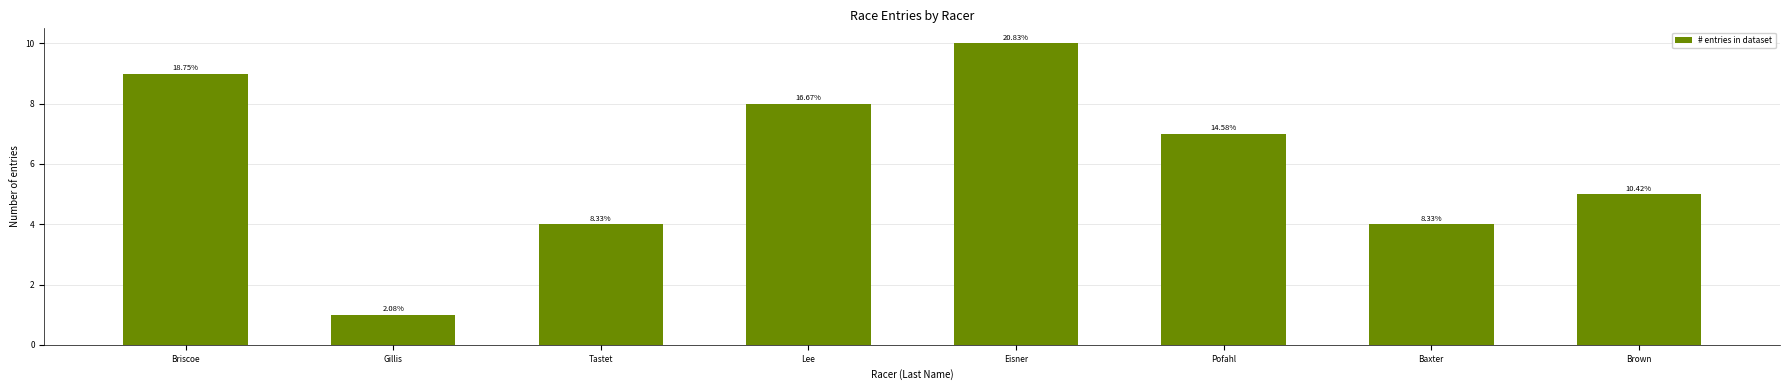

What is the maximum value shown in the chart?

10